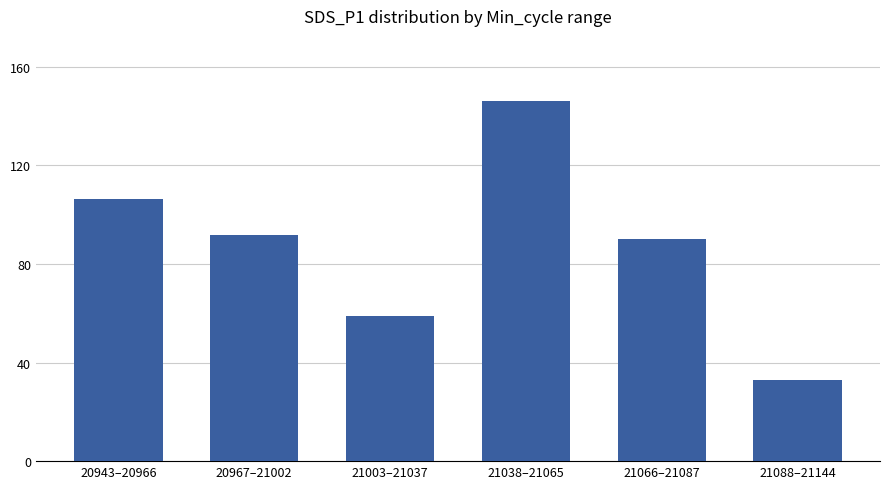

List the labels in order of value, largest first.

21038–21065, 20943–20966, 20967–21002, 21066–21087, 21003–21037, 21088–21144